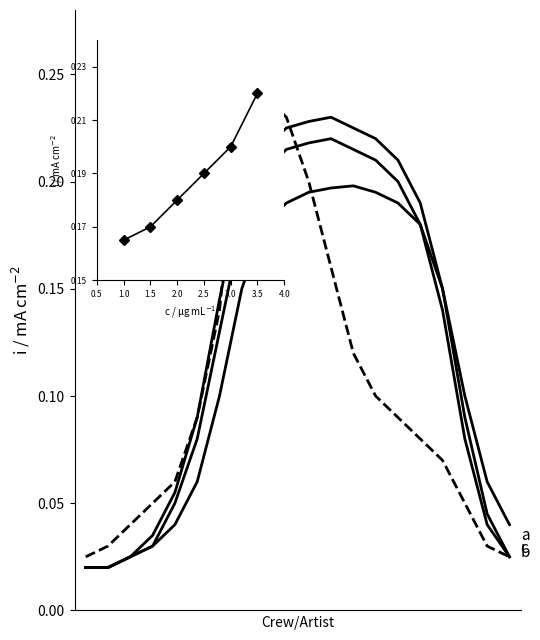

Does the chart display data point markers on the line(s)?

No